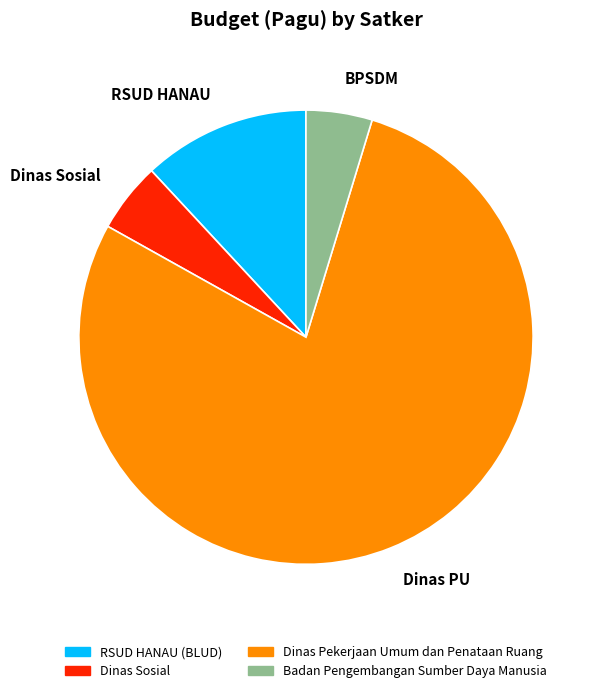

Is there a majority slice in this chart?

Yes